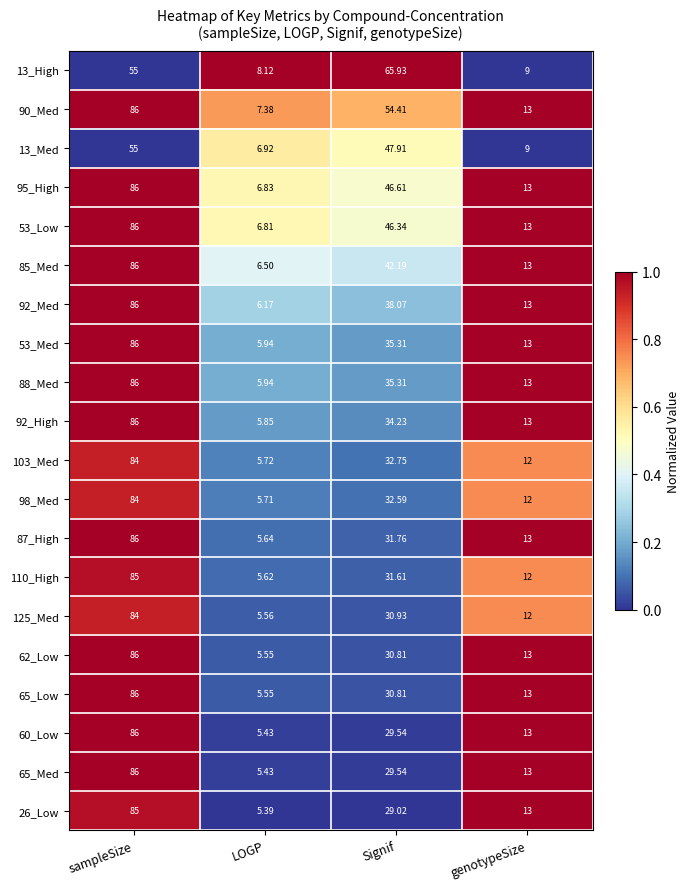

Where is 13_High nearest to the value 37?

sampleSize